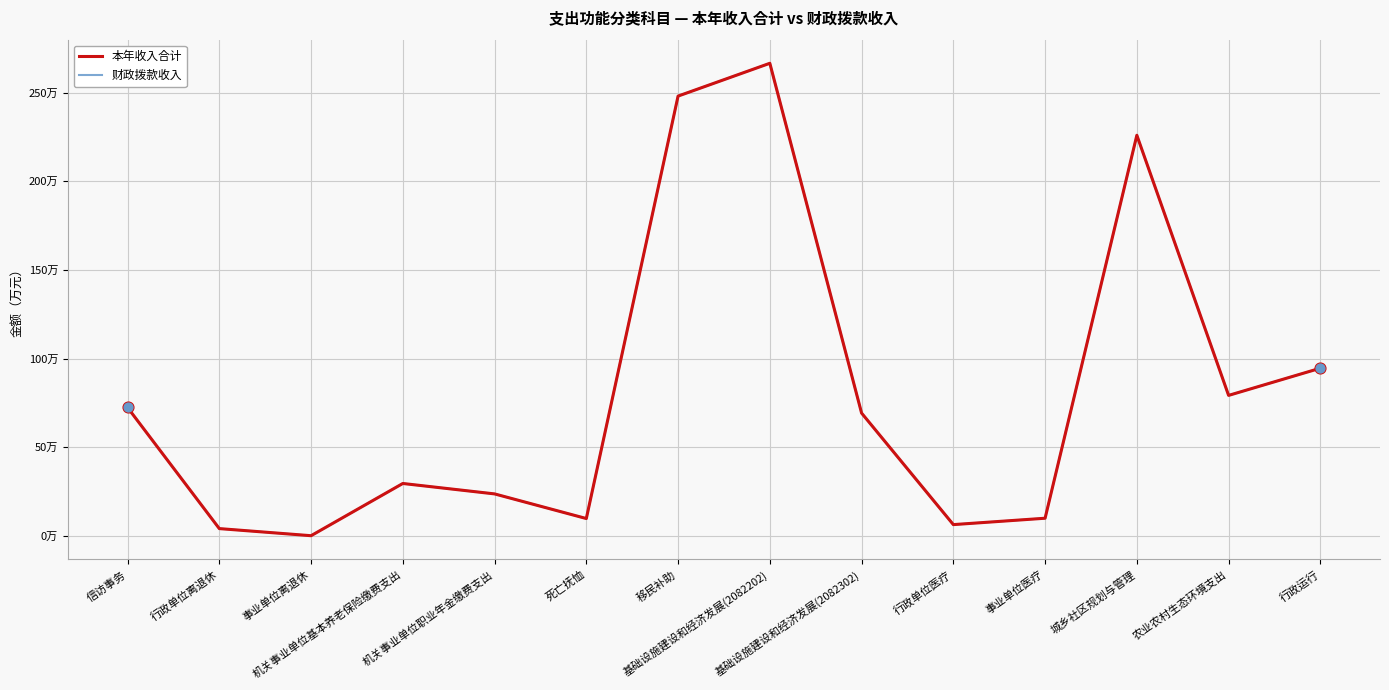

Is this an area chart (filled region under the line)?

No